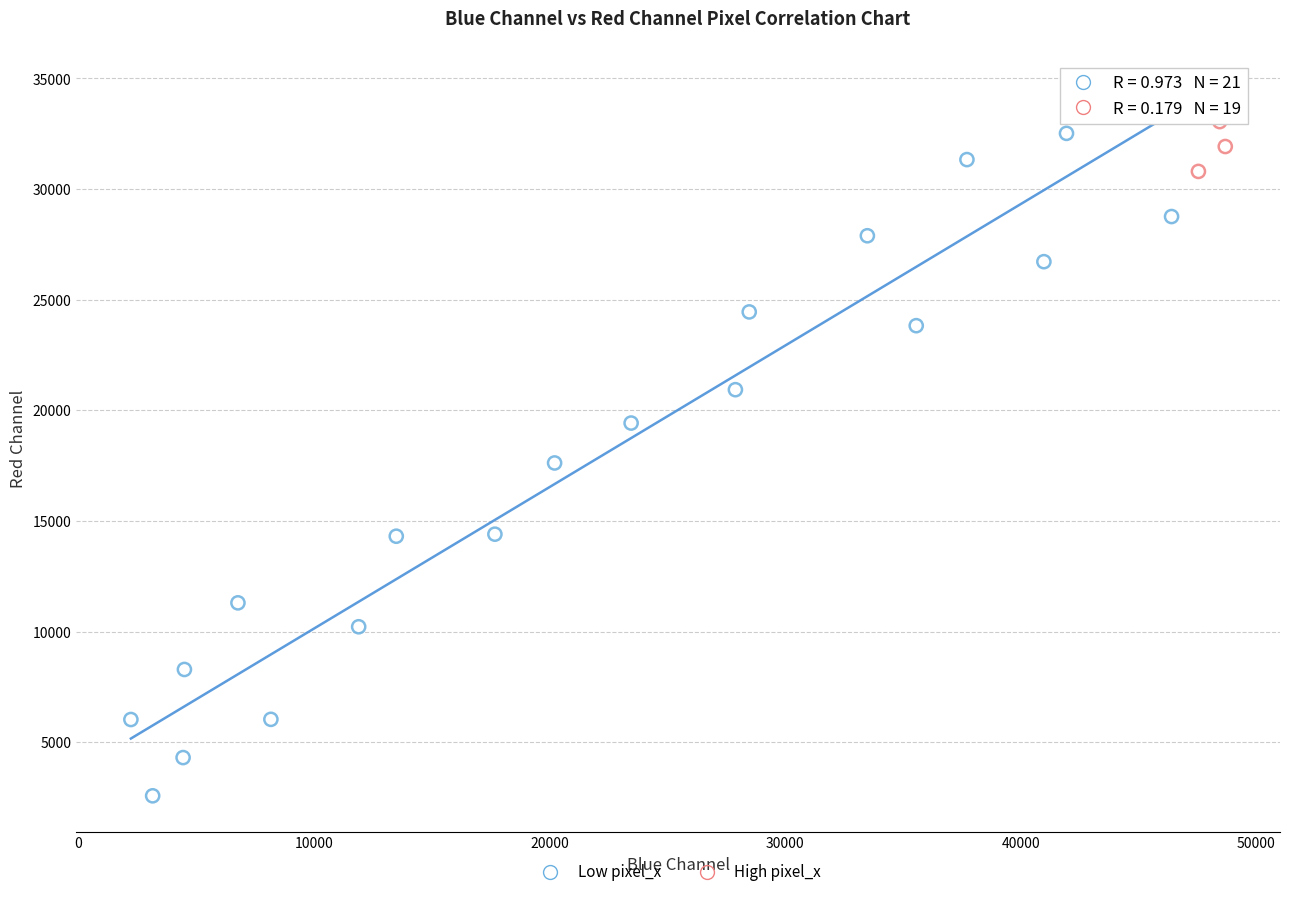

Which series has the widest spread of Y values?

Low pixel_x